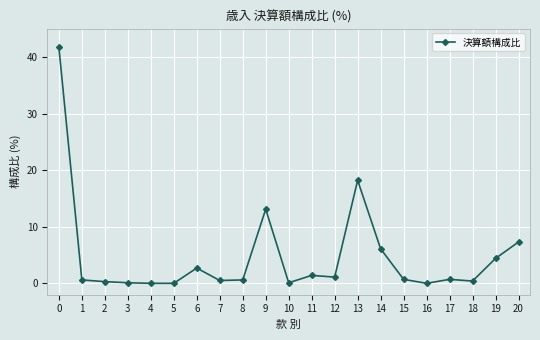

At which label is the value closest to 20?

13